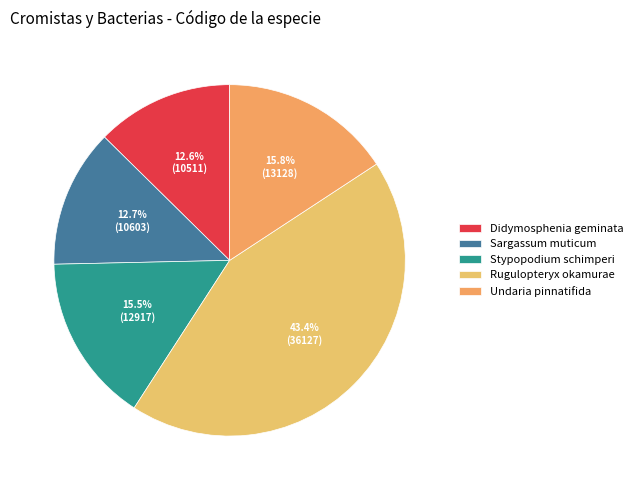

Count the number of slices in the pie.

5